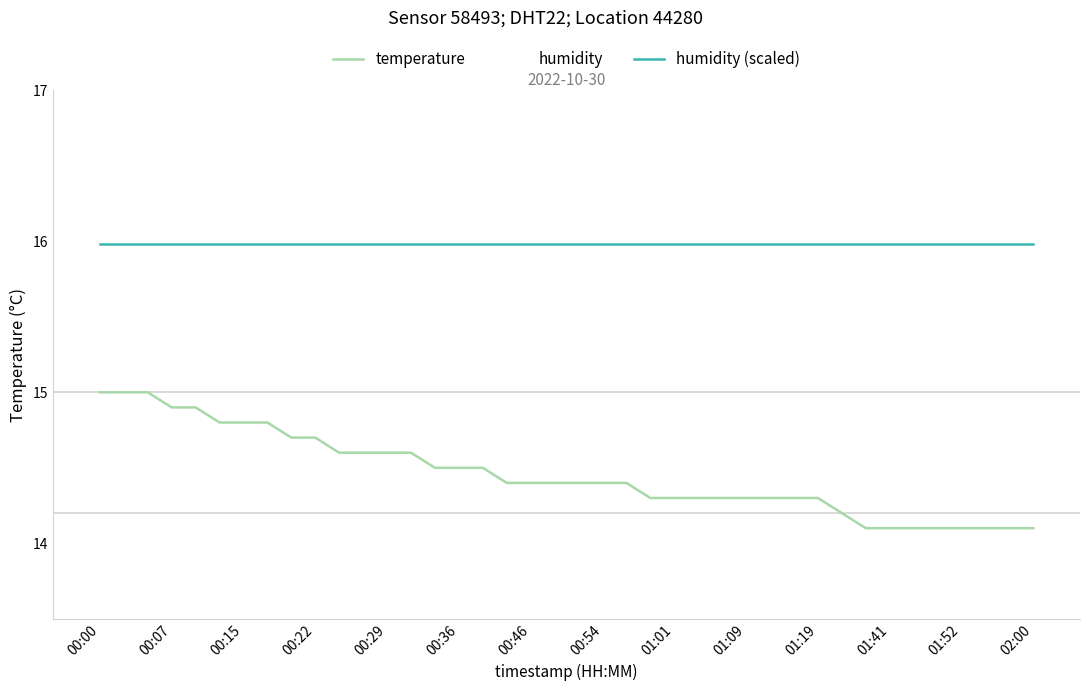

Reading left to right, what are all the values shown in this chart?

temperature: 15.0	15.0	15.0	14.9	14.9	14.8	14.8	14.8	14.7	14.7	14.6	14.6	14.6	14.6	14.5	14.5	14.5	14.4	14.4	14.4	14.4	14.4	14.4	14.3	14.3	14.3	14.3	14.3	14.3	14.3	14.3	14.2	14.1	14.1	14.1	14.1	14.1	14.1	14.1	14.1
humidity: 99.9	99.9	99.9	99.9	99.9	99.9	99.9	99.9	99.9	99.9	99.9	99.9	99.9	99.9	99.9	99.9	99.9	99.9	99.9	99.9	99.9	99.9	99.9	99.9	99.9	99.9	99.9	99.9	99.9	99.9	99.9	99.9	99.9	99.9	99.9	99.9	99.9	99.9	99.9	99.9
humidity (scaled): 16.0	16.0	16.0	16.0	16.0	16.0	16.0	16.0	16.0	16.0	16.0	16.0	16.0	16.0	16.0	16.0	16.0	16.0	16.0	16.0	16.0	16.0	16.0	16.0	16.0	16.0	16.0	16.0	16.0	16.0	16.0	16.0	16.0	16.0	16.0	16.0	16.0	16.0	16.0	16.0